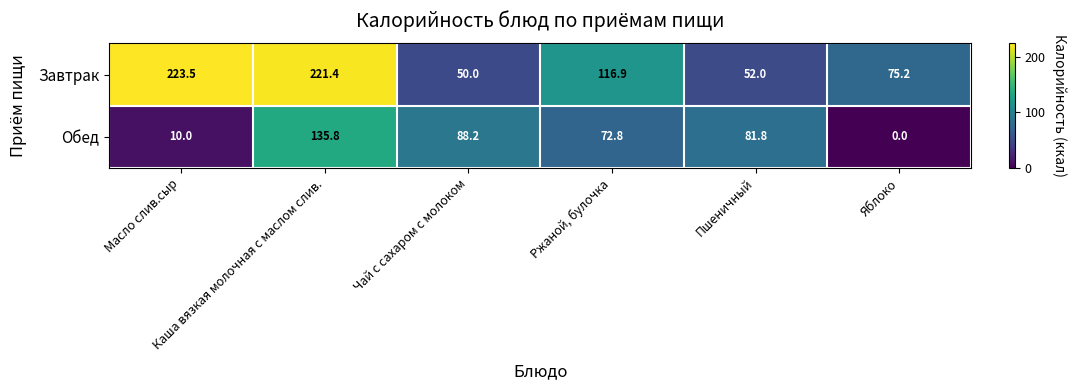

Which series has the largest range (max minus min)?

Завтрак